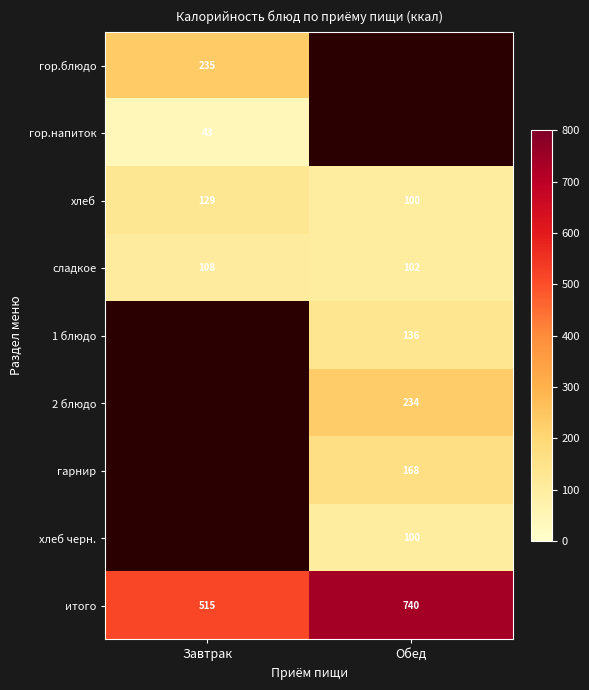

What is the difference between the maximum and minimum values in the итого series?

225